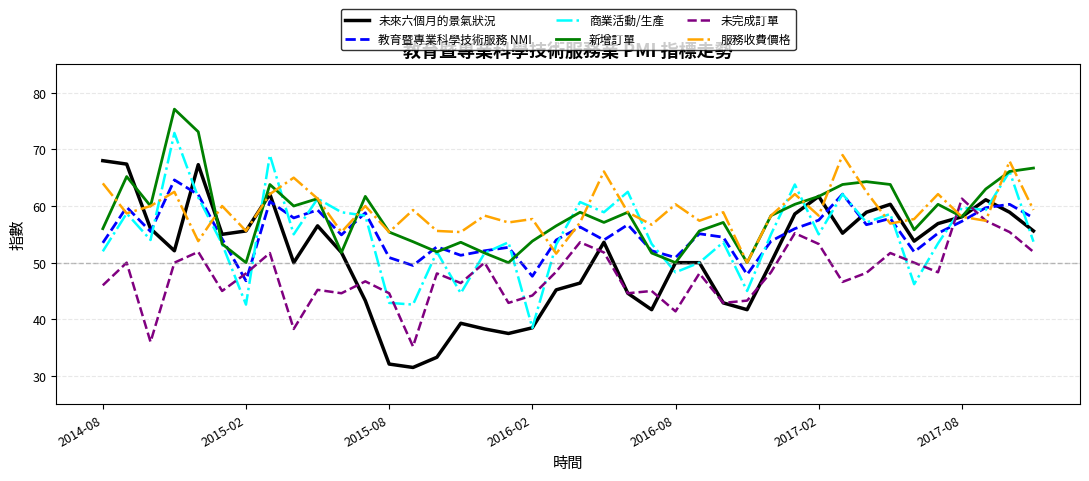

True or false: 商業活動/生產 and 服務收費價格 intersect in this chart.

True